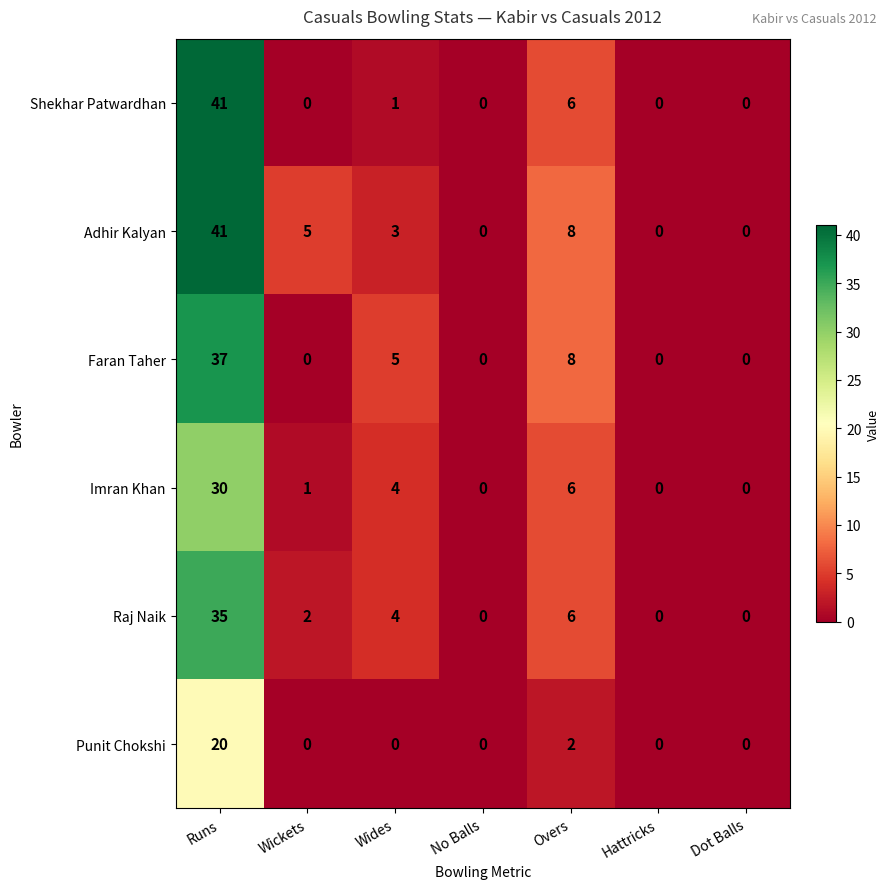

At which category is the sum across all series the highest?

Runs